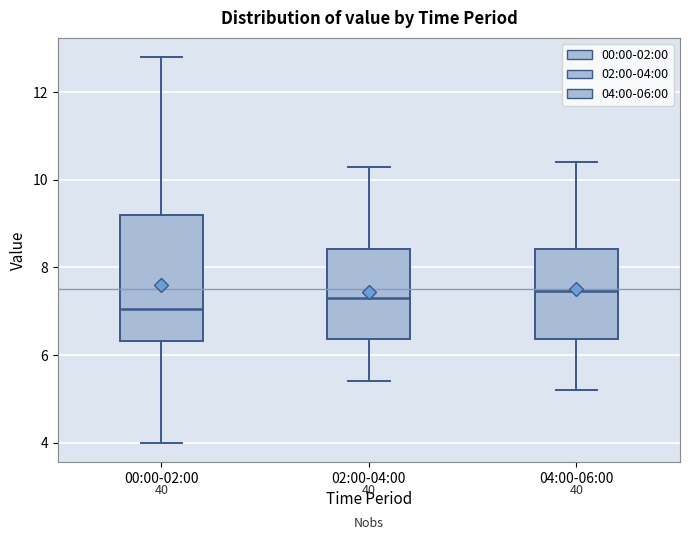

Reading left to right, read every box against the y-axis: the position of its median line, the range the box covers, and the ends of its whiskers. The values are not printed on the chart, so give them approximately, as read against the axis.

00:00-02:00: median 7.0, box 6.4 to 9.2, whiskers 4.0 to 12.8
02:00-04:00: median 7.4, box 6.4 to 8.4, whiskers 5.4 to 10.4
04:00-06:00: median 7.4, box 6.4 to 8.4, whiskers 5.2 to 10.4